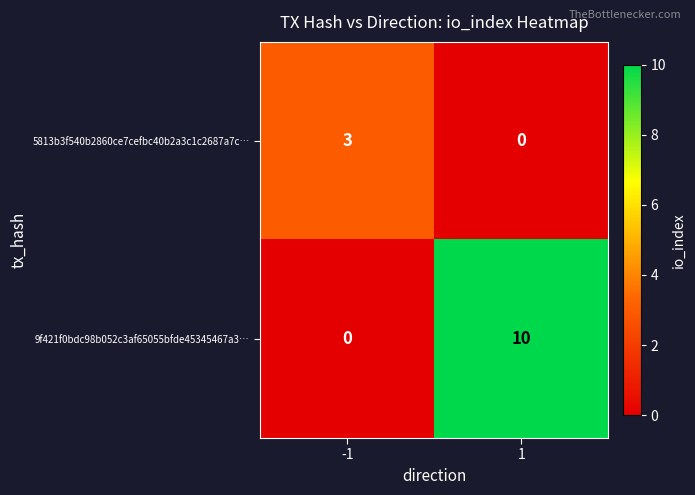

The 9f421f0bdc98b052c3af65055bfde45345467a3… series shows -7 at -1. True or false?

False